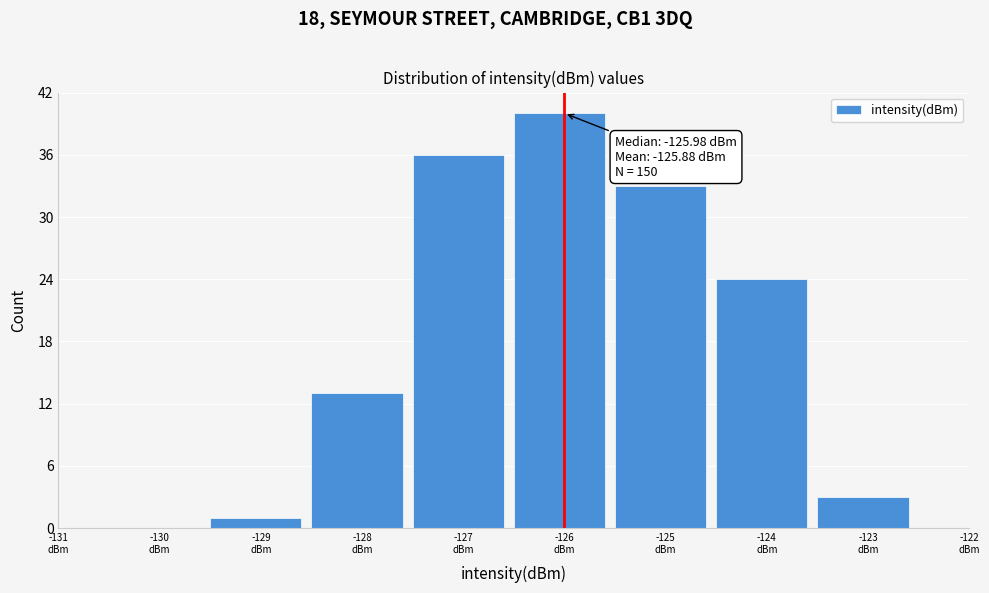

Over which range of the x-axis is the bar tallest?

-126.5 to -125.5